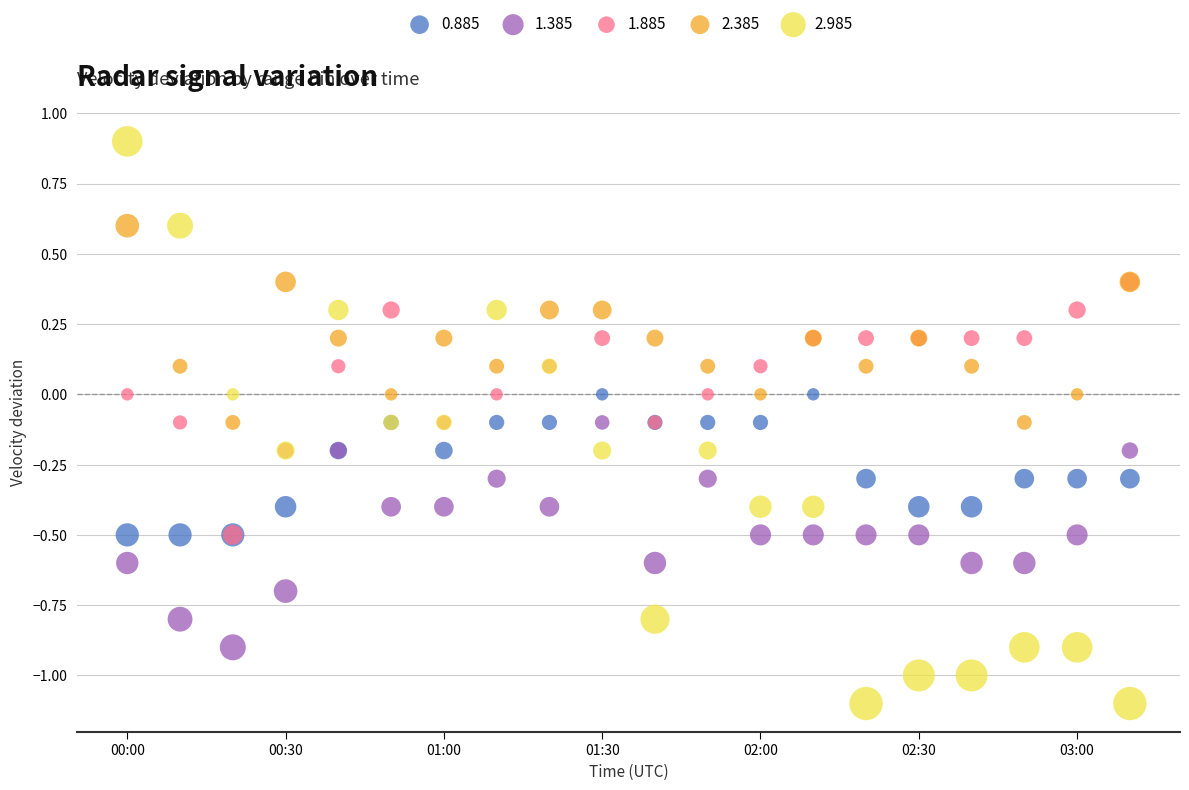

What are all the series names shown in the legend?

0.885, 1.385, 1.885, 2.385, 2.985